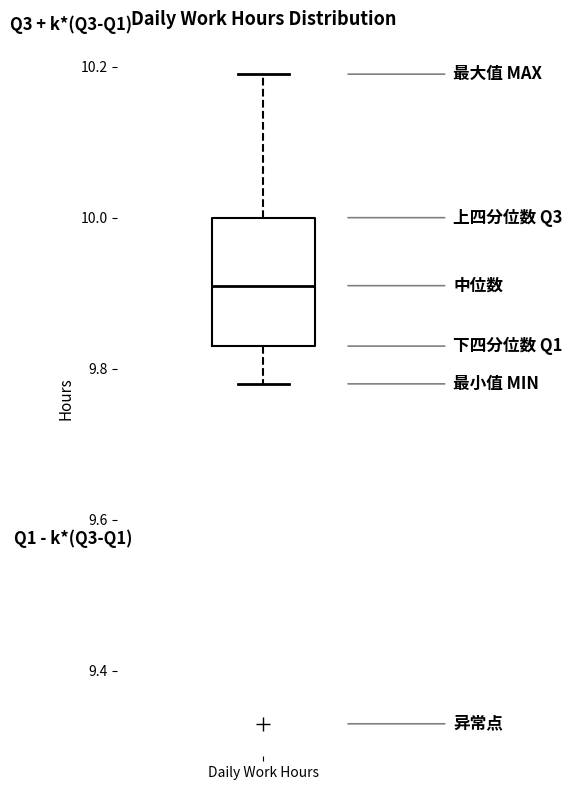

Transcribe this box plot: give where the median line is, the range the box spans, and where the two whiskers end, as read against the y-axis. The values are not printed on the chart, so give them approximately, as read against the axis.

median 9.92, box 9.84 to 10.00, whiskers 9.78 to 10.20